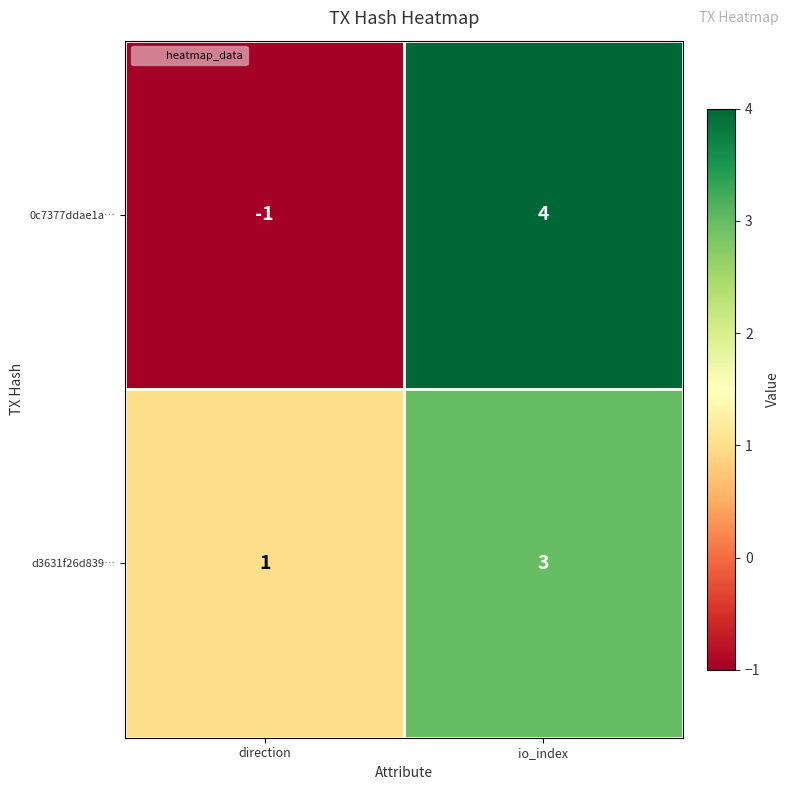

The value of 0c7377ddae1a… at direction is -1. True or false?

True